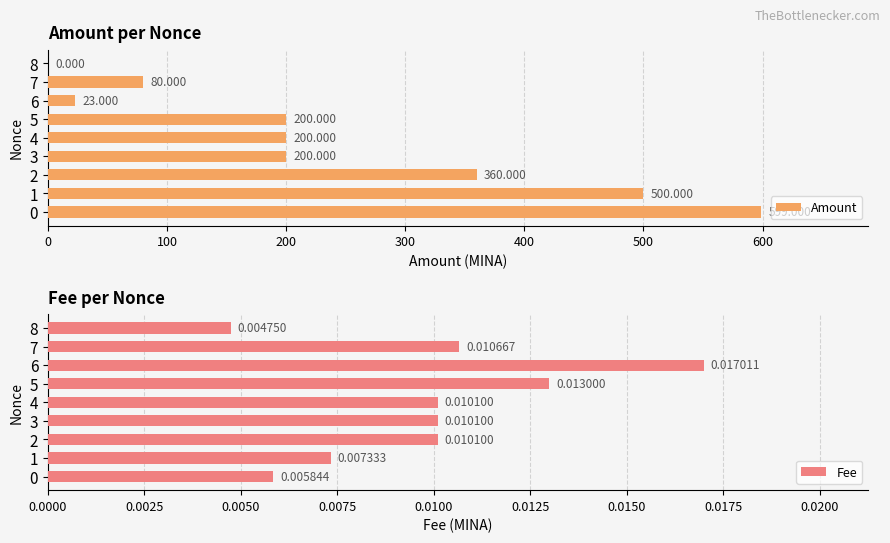

What is the spread (max minus min) of values at 0?

599.0